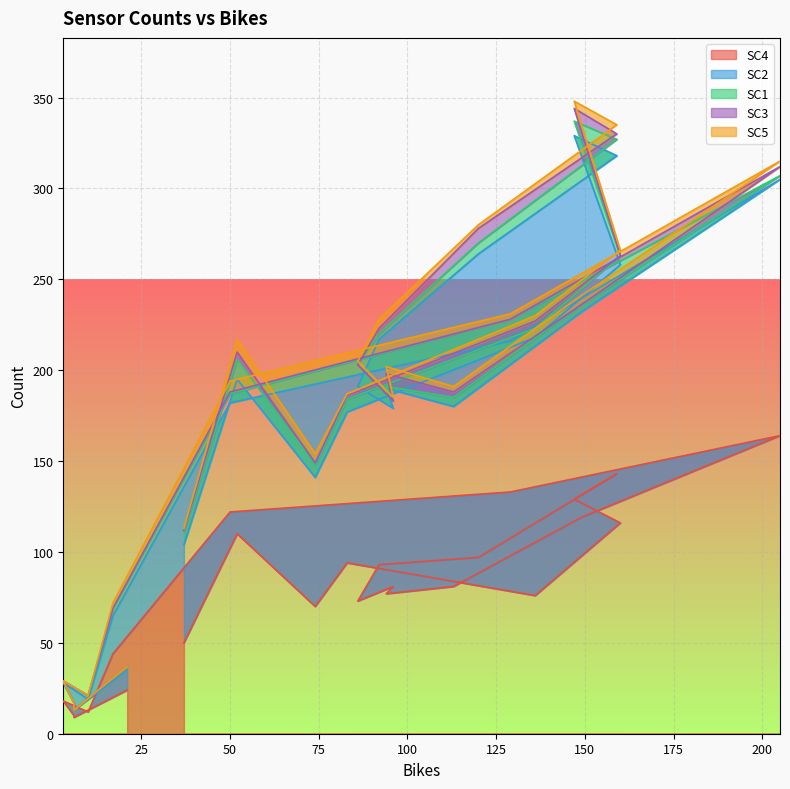

What is the value of the SC4 point at the 19th from the left?

116